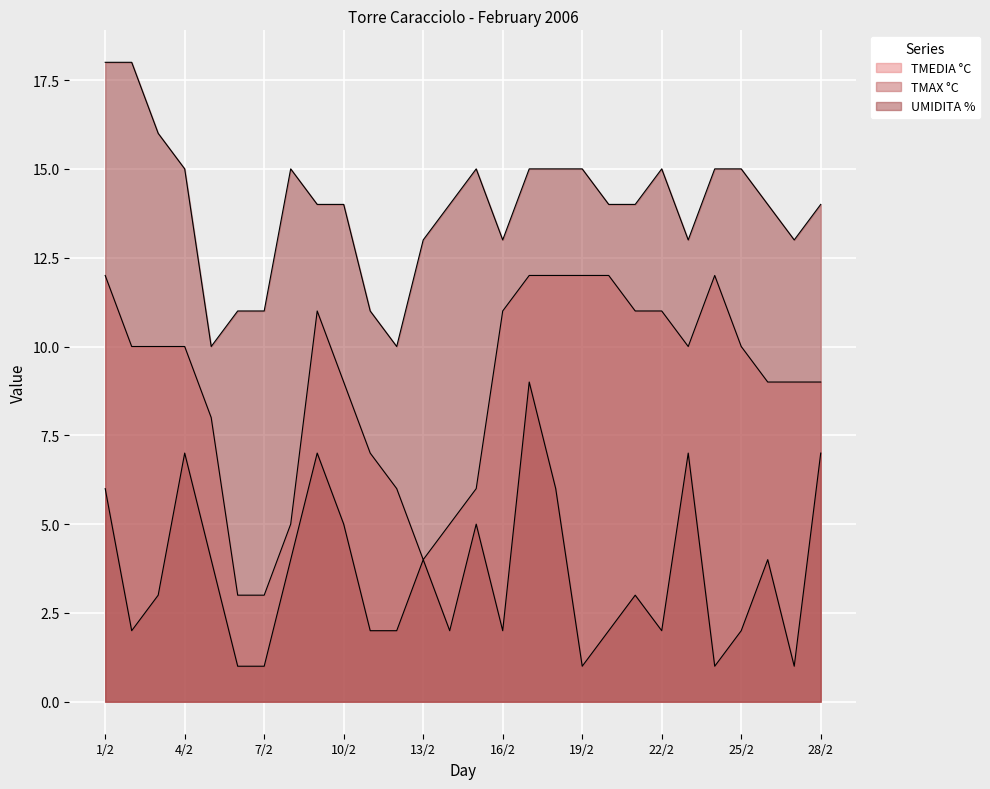

Where is the first local minimum for UMIDITA %?

5/2